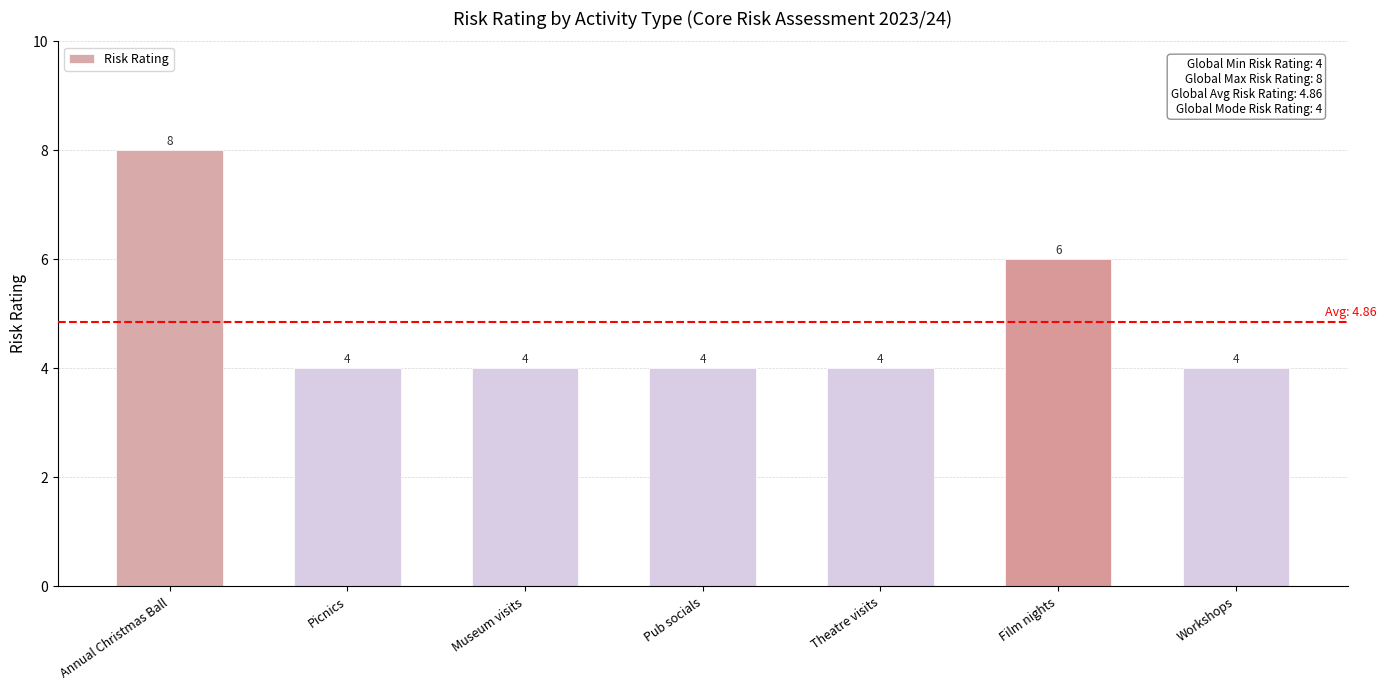

What is the value of the 1st bar from the left?

8